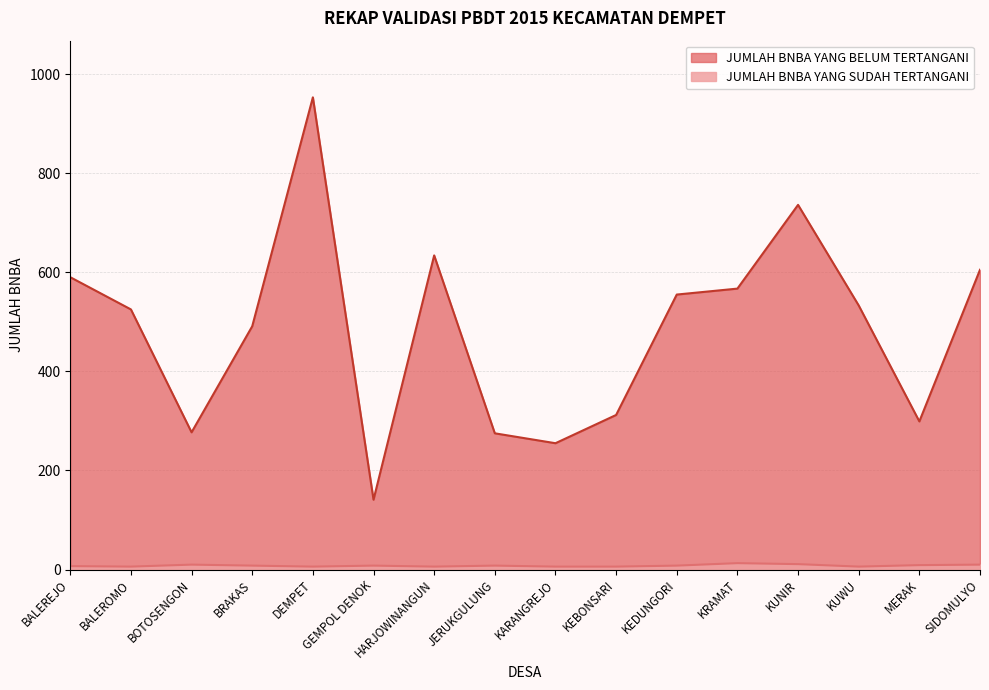

Which category has the highest value in the JUMLAH BNBA YANG BELUM TERTANGANI series?

DEMPET